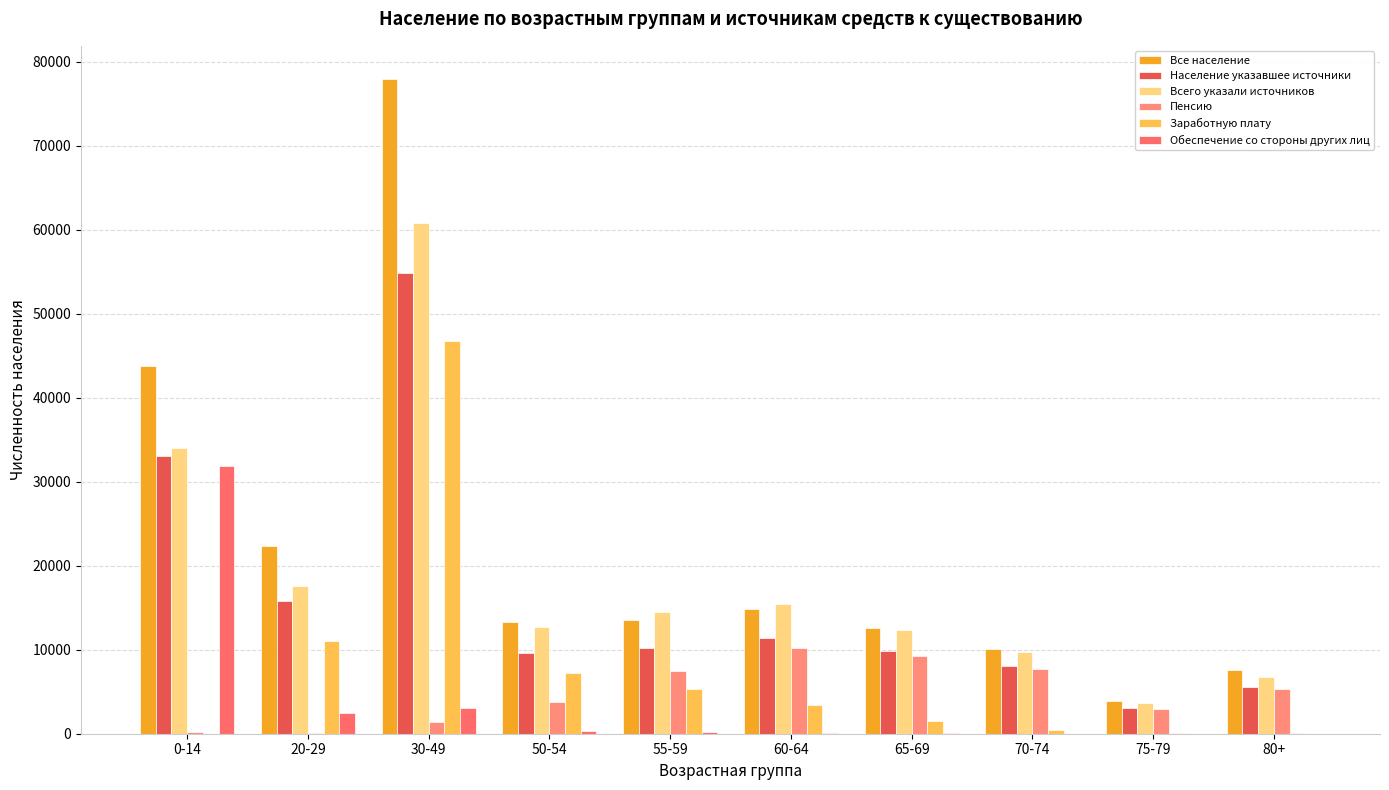

What is the sum of all Обеспечение со стороны других лиц values?

38129